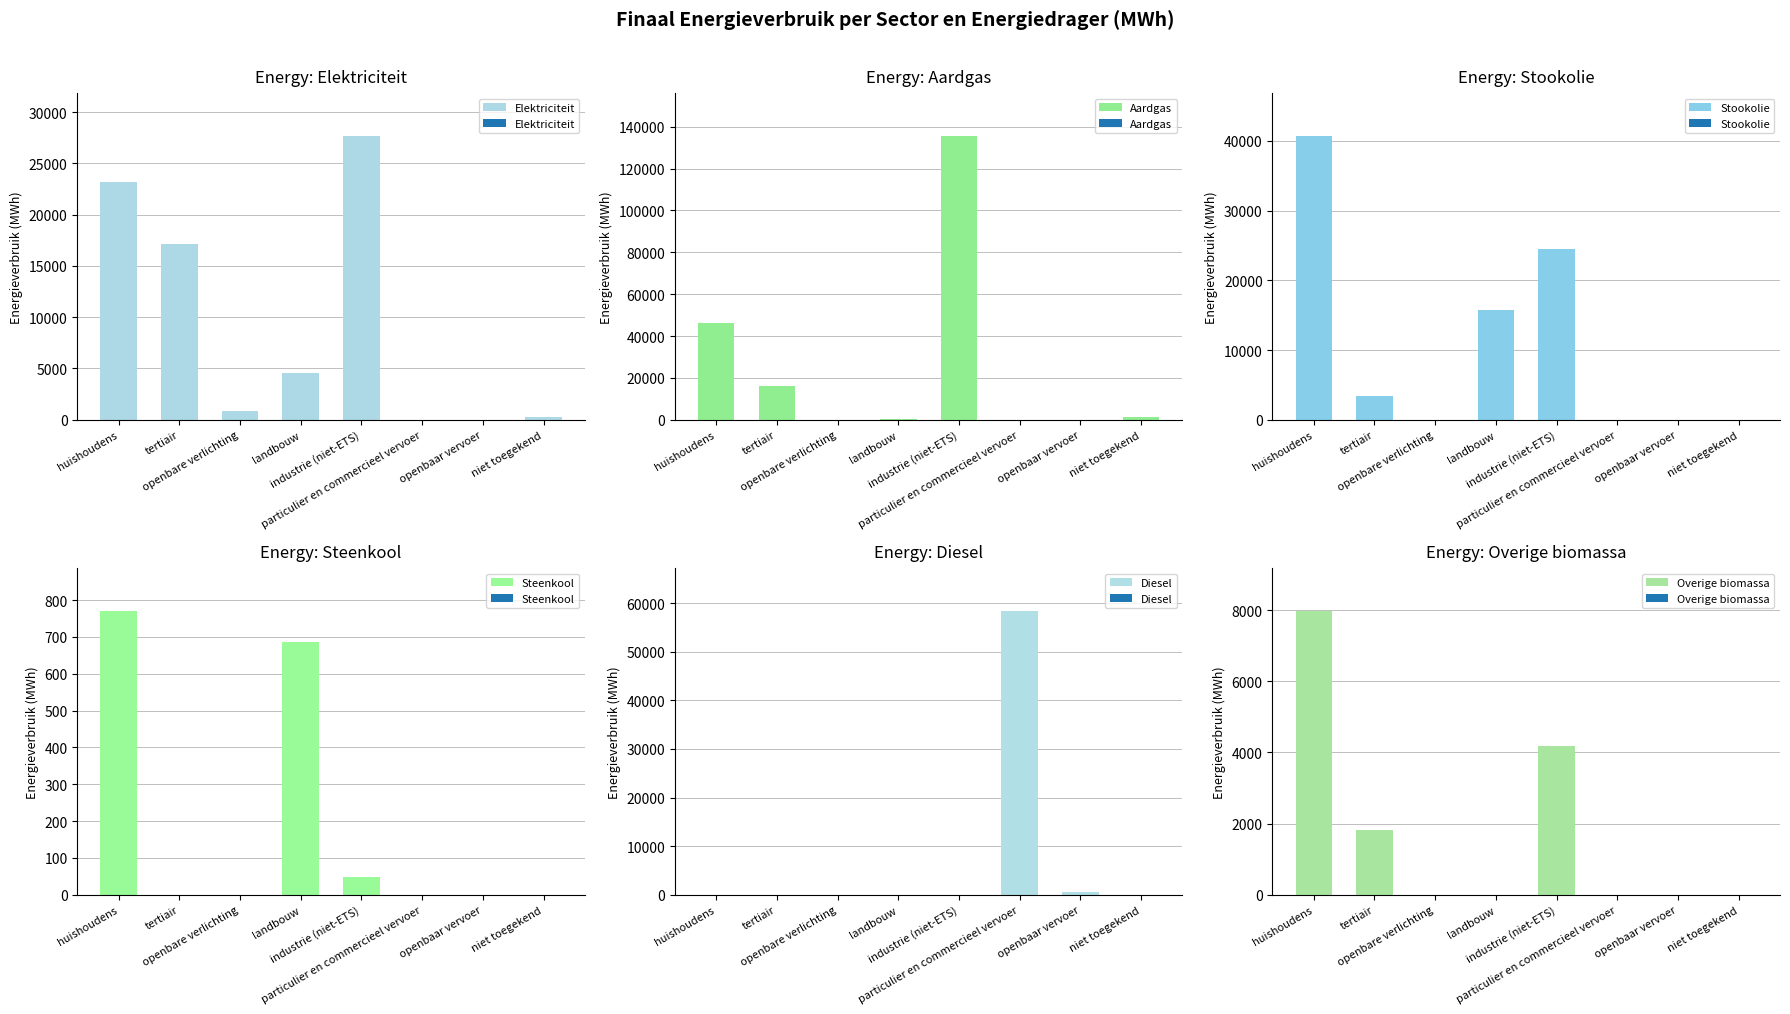

What is the value of the Elektriciteit bar at the 3rd from the left?

837.9